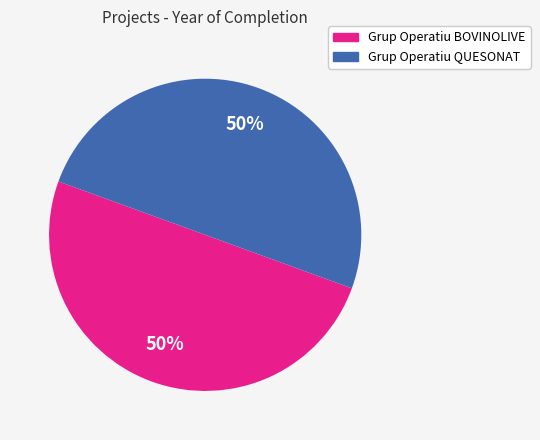

Is it true that Grup Operatiu QUESONAT is 50% of the pie?

True